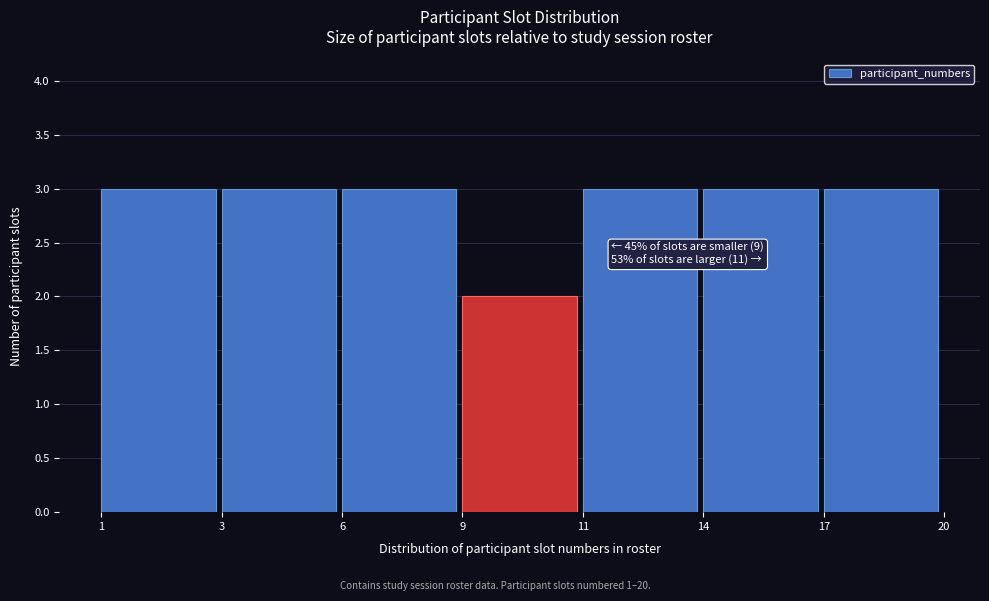

Reading left to right, what are all the values shown in this chart?

1=3	3=3	6=3	9=2	11=3	14=3	17=3